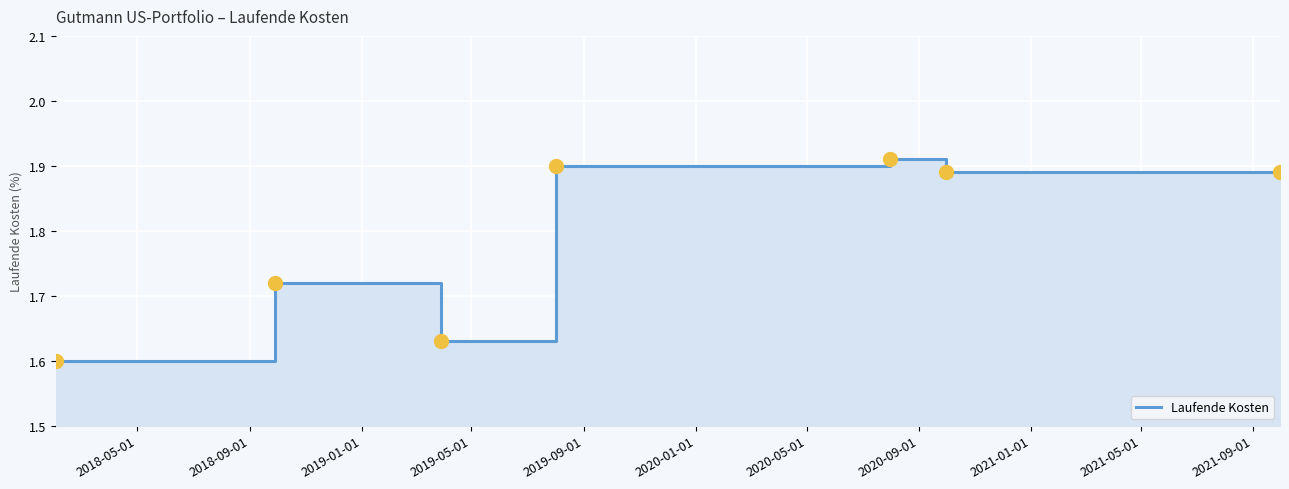

Between 2019-09-01 and 2019-05-01, which is larger?

2019-09-01